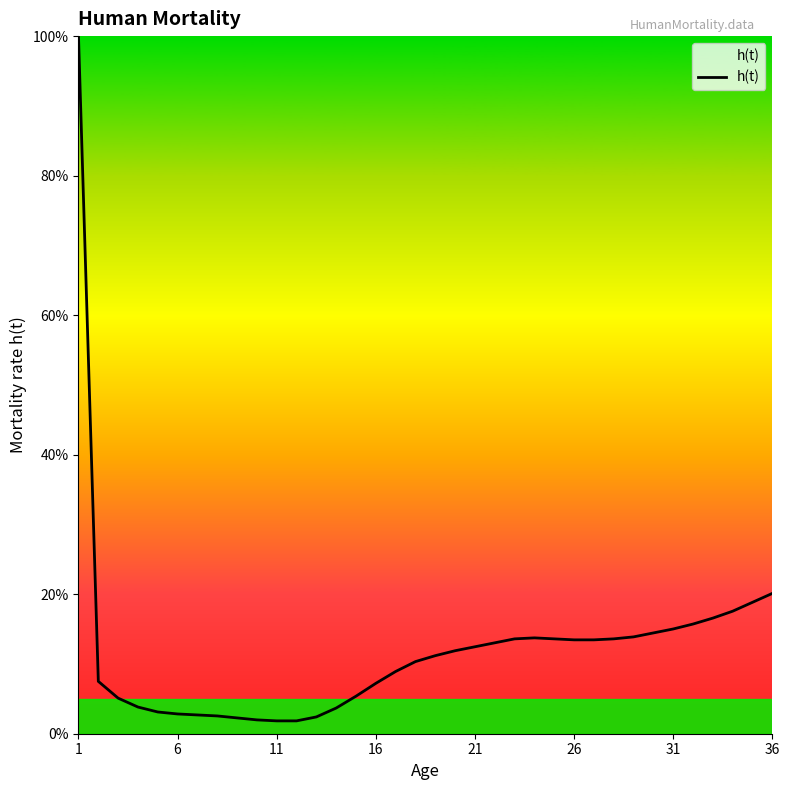

What is the sum of all values?

435.7